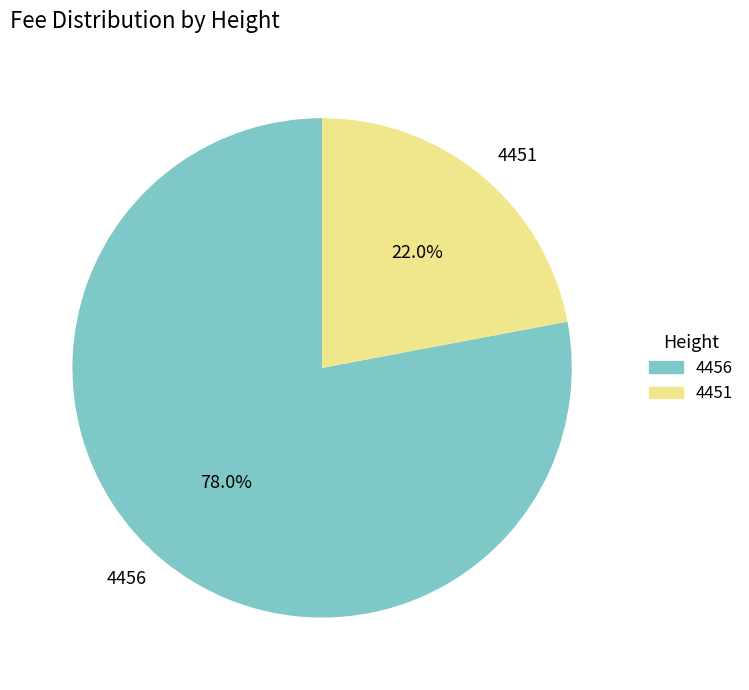

The 4456 slice represents 67% of the pie. True or false?

False